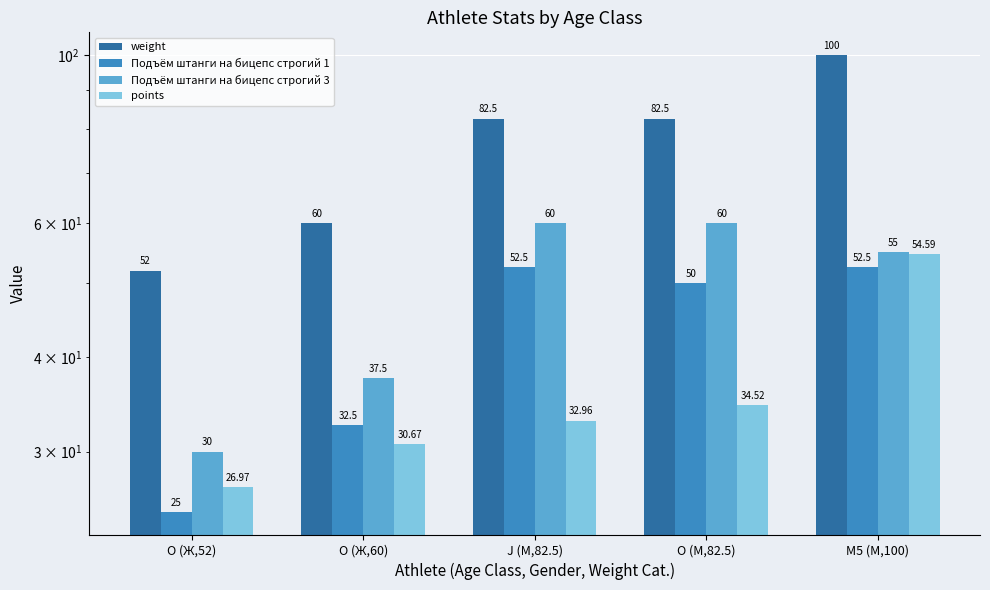

What is the label of the 5th bar from the right?

O (Ж,52)